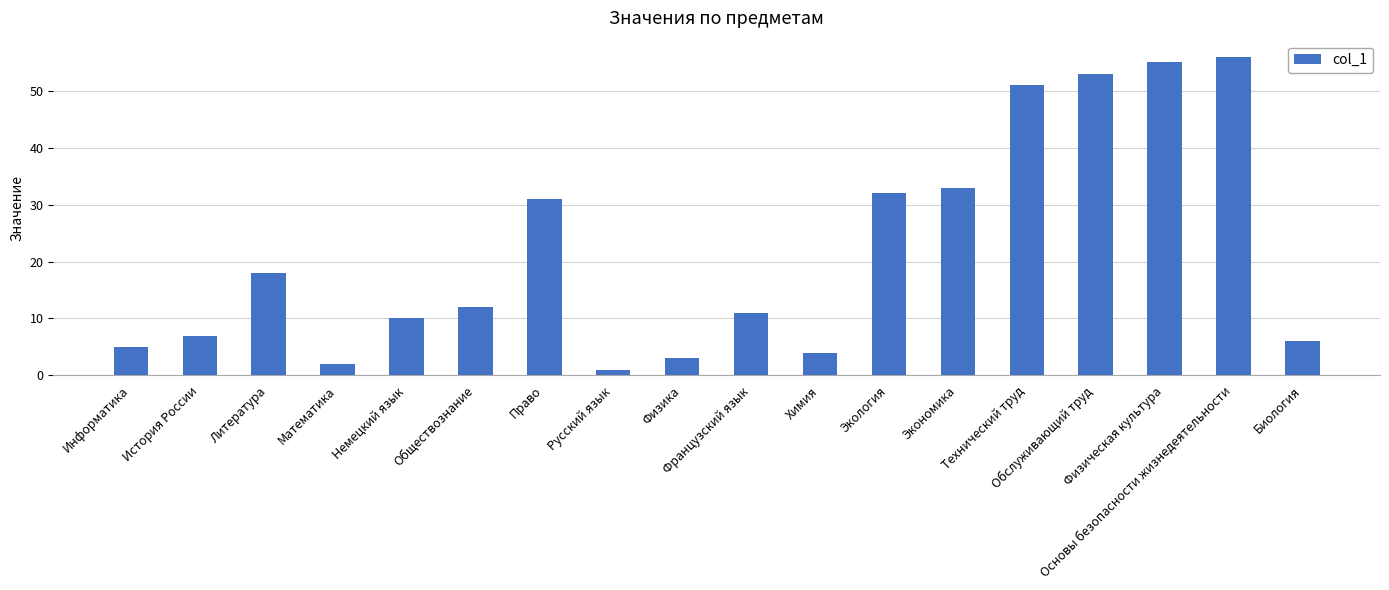

What is the sum of the values at Физическая культура and Информатика?

60